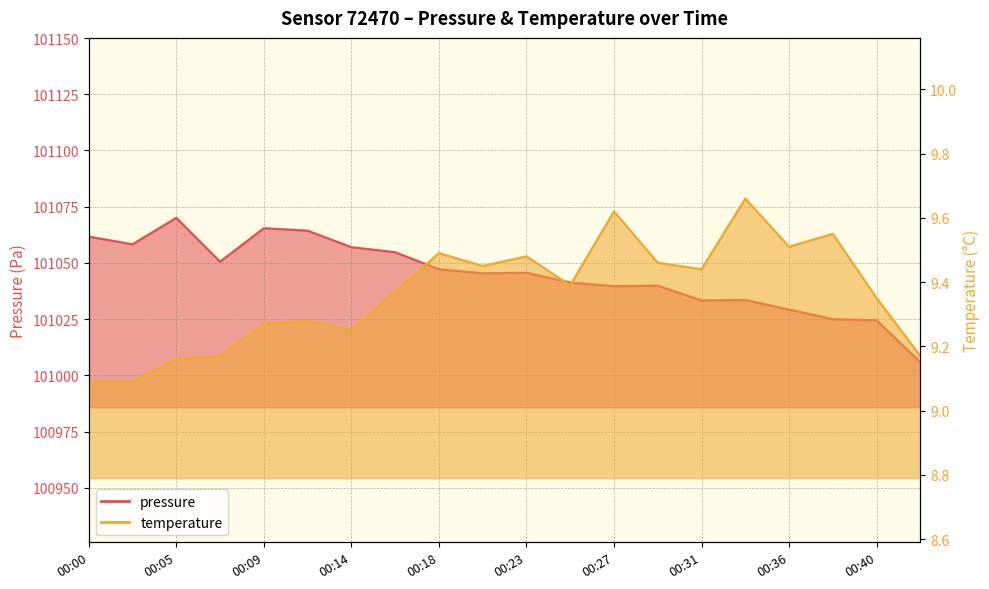

What is the greatest value displayed?

101070.1